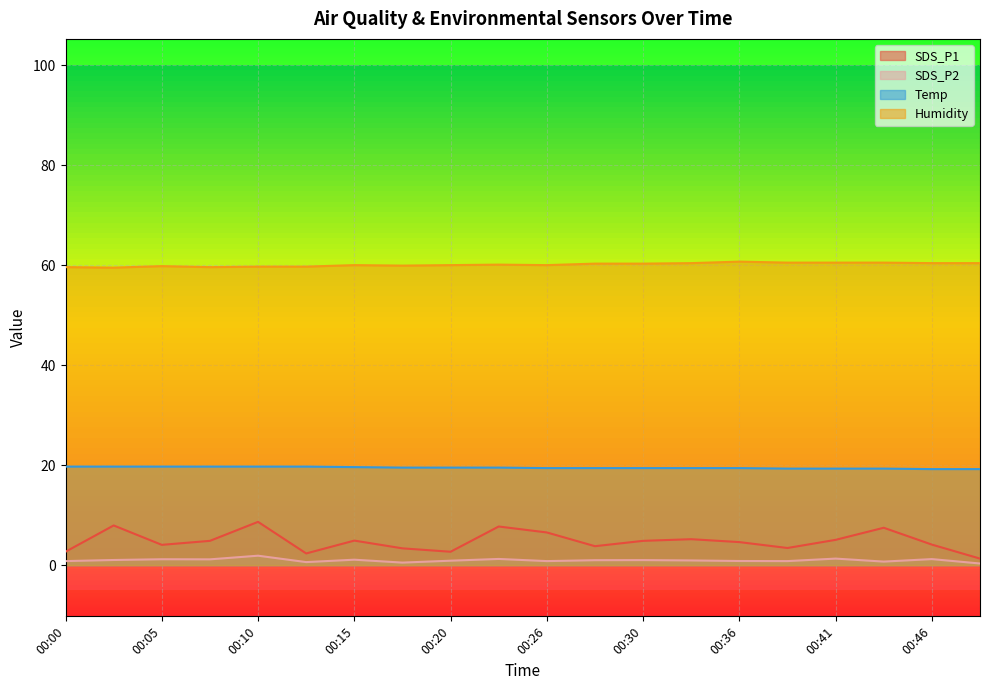

Count the number of categories in the chart.

20